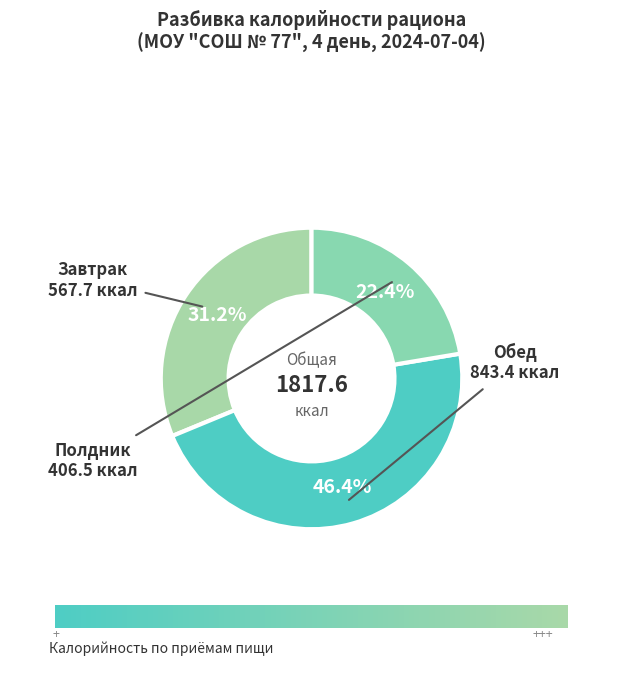

Which has a higher value, Обед or Завтрак?

Обед